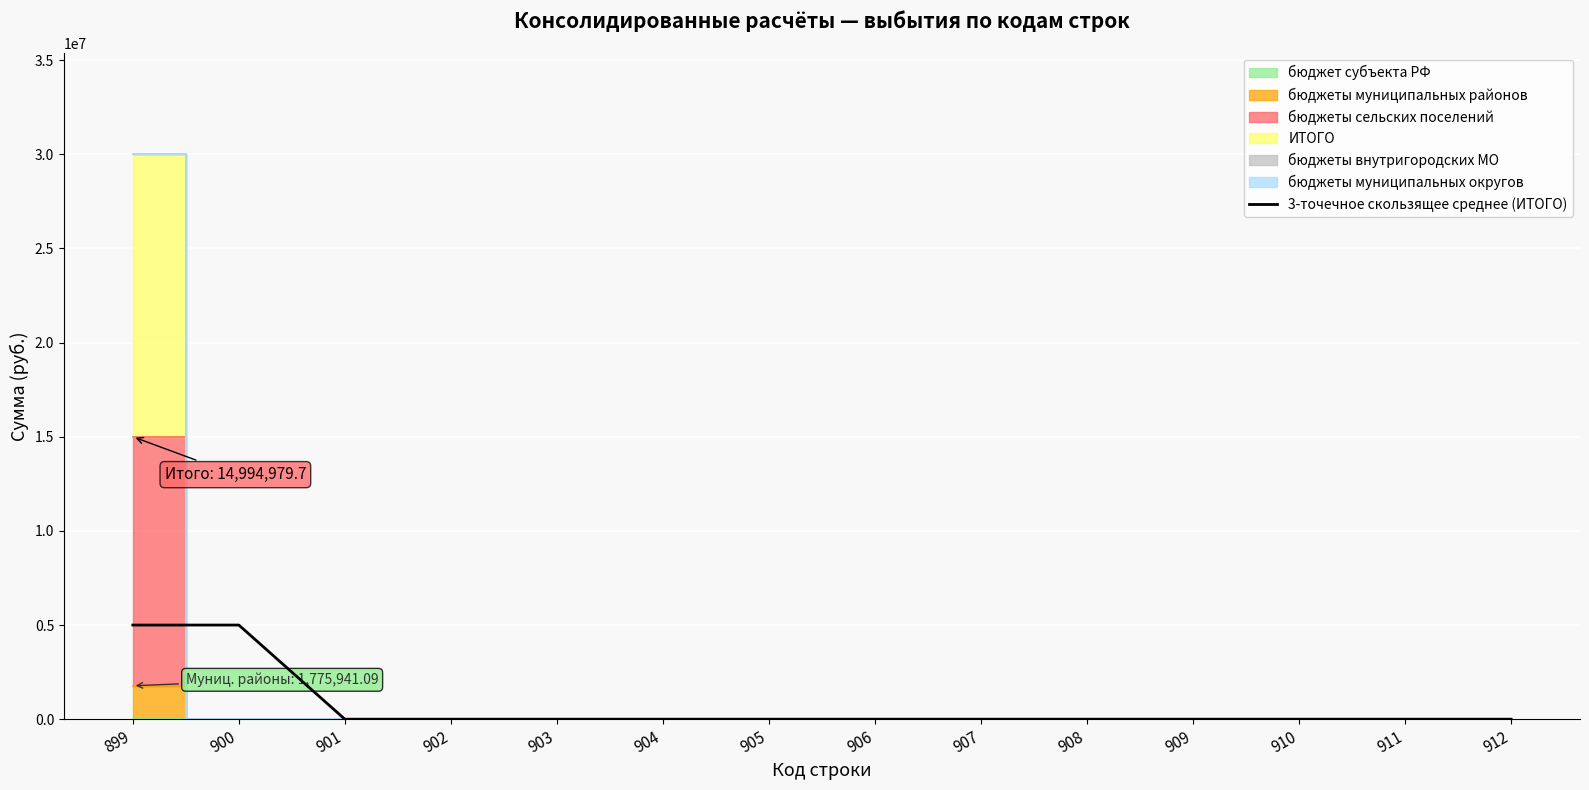

Reading right to left, extract all data points from this chart.

912=0.0	911=0.0	910=0.0	909=0.0	908=0.0	907=0.0	906=0.0	905=0.0	904=0.0	903=0.0	902=0.0	901=0.0	900=4998326.6	899=4998326.6